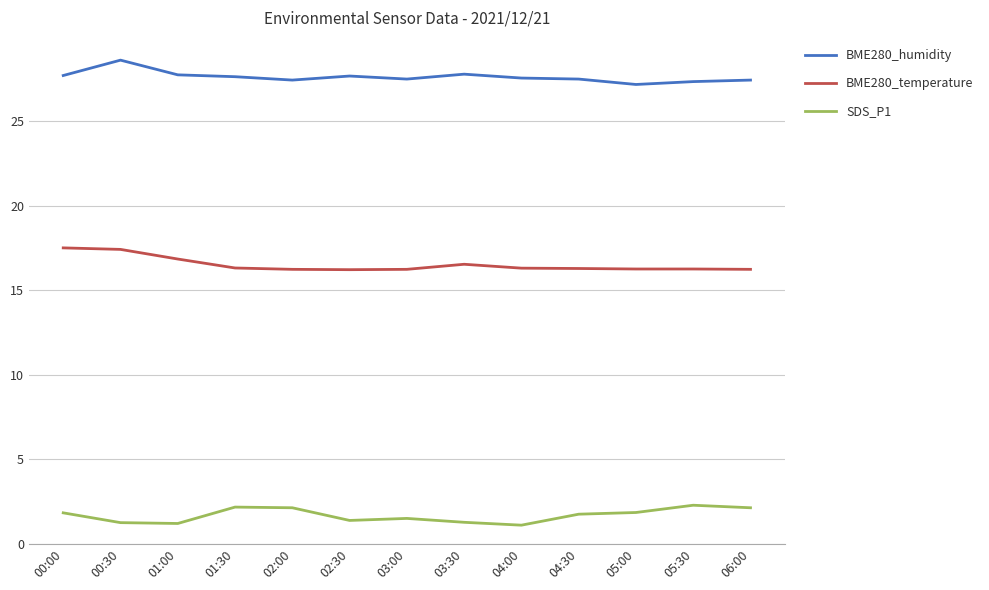

What is the difference between the highest and lowest values at 05:00?

25.3